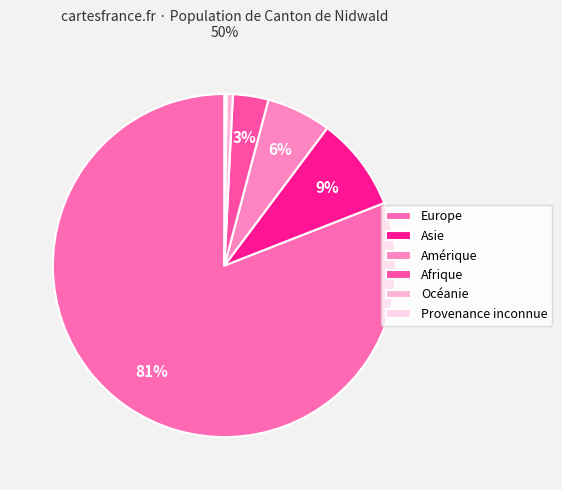

What is the largest slice in the pie chart?

Europe